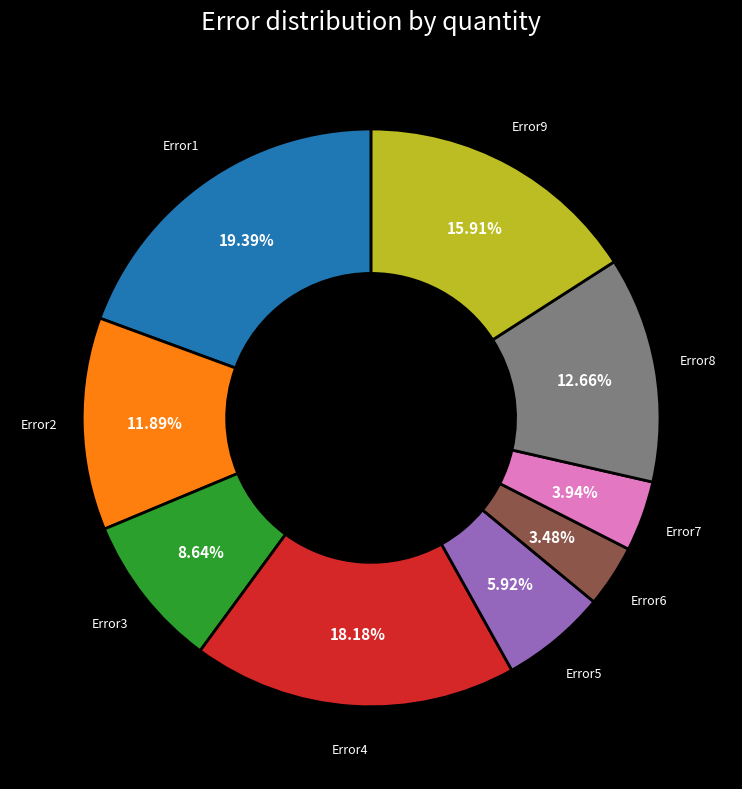

Is Error5 the majority of the pie?

No